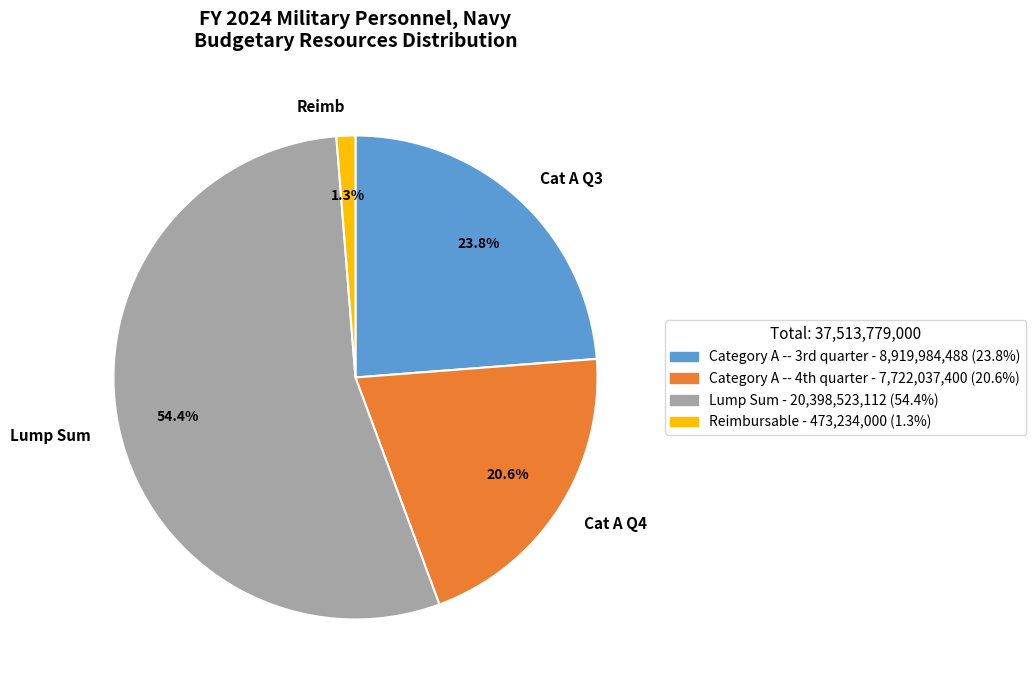

How many slices are in this pie chart?

4